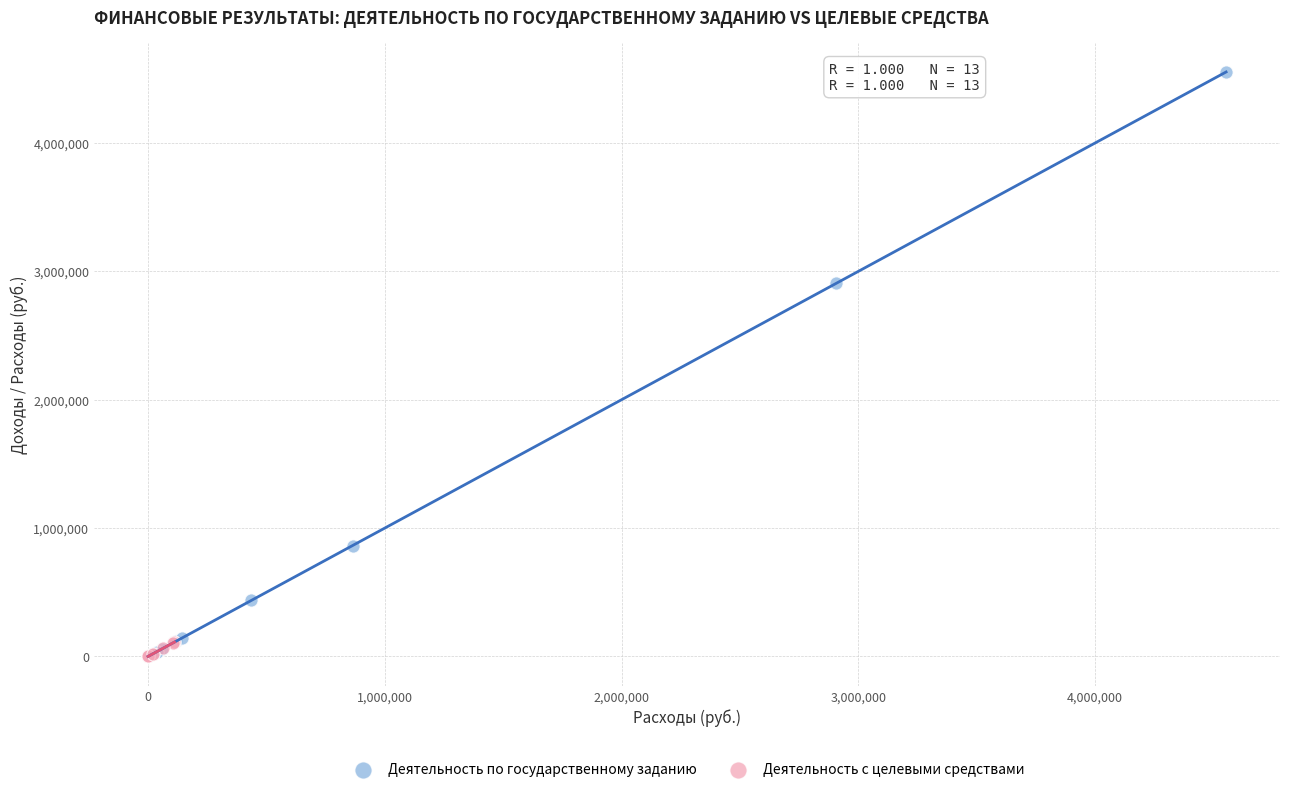

Which series has the largest Y range (max minus min)?

Деятельность по государственному заданию